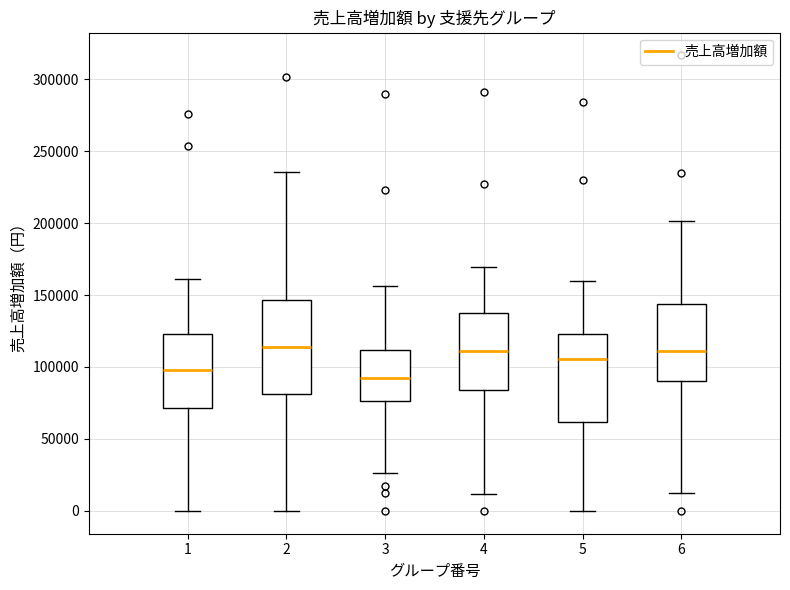

Which box's median line is the lowest?

3